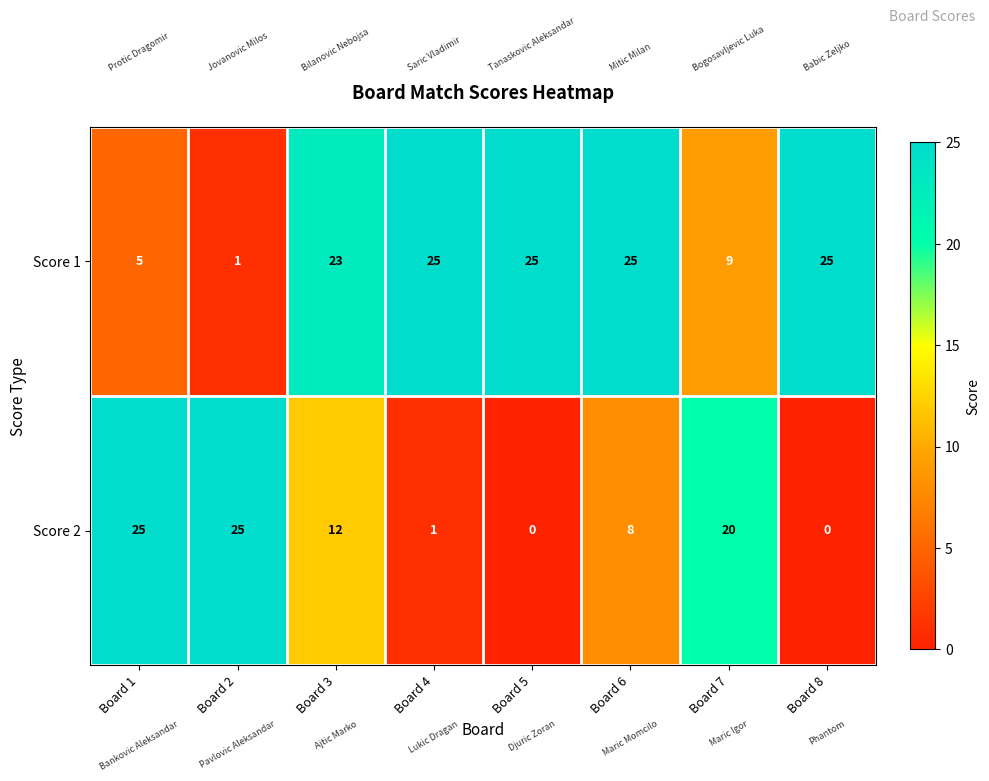

Reading left to right, transcribe all the data shown in this chart.

Score 1: Board 1=5	Board 2=1	Board 3=23	Board 4=25	Board 5=25	Board 6=25	Board 7=9	Board 8=25
Score 2: Board 1=25	Board 2=25	Board 3=12	Board 4=1	Board 5=0	Board 6=8	Board 7=20	Board 8=0